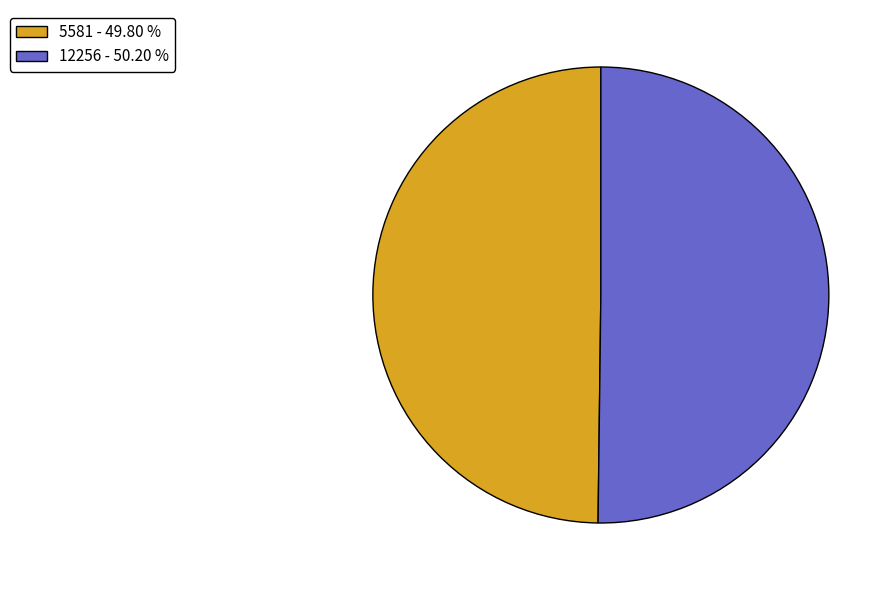

Is the sum of 12256 and 5581 greater than half?

Yes